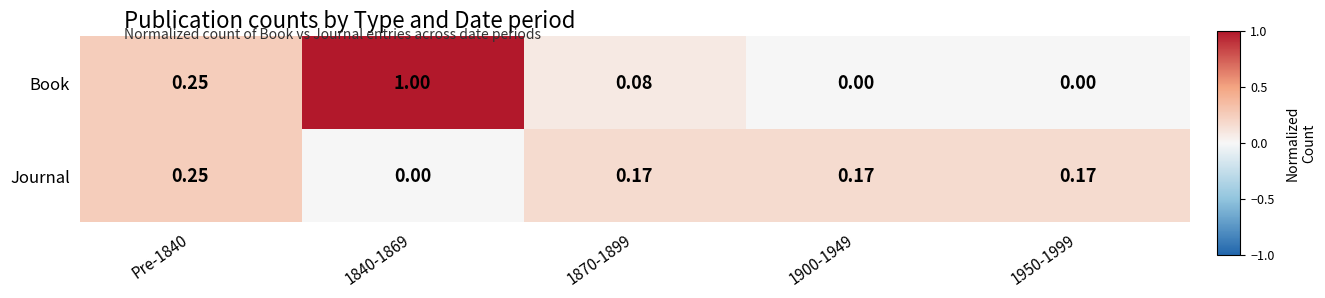

How many values in the Journal series exceed 0?

4